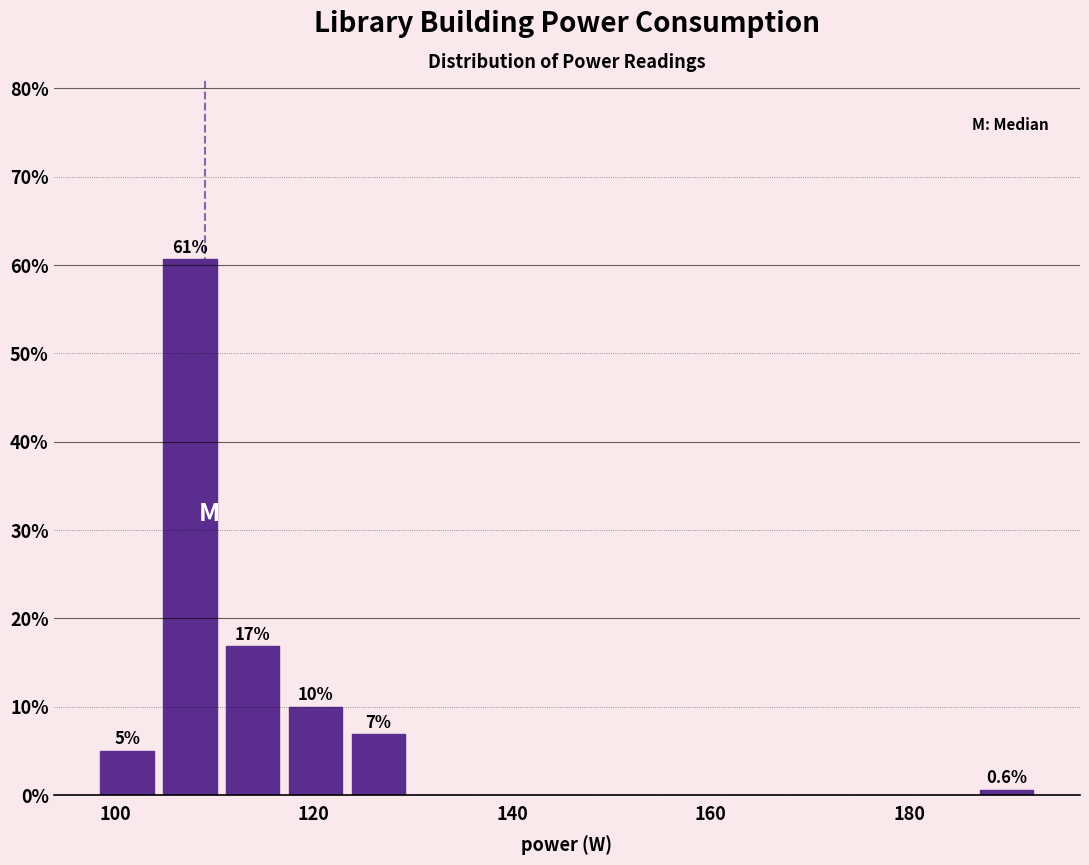

Read against the x-axis, roughly where is the centre of the tallest bar?

108